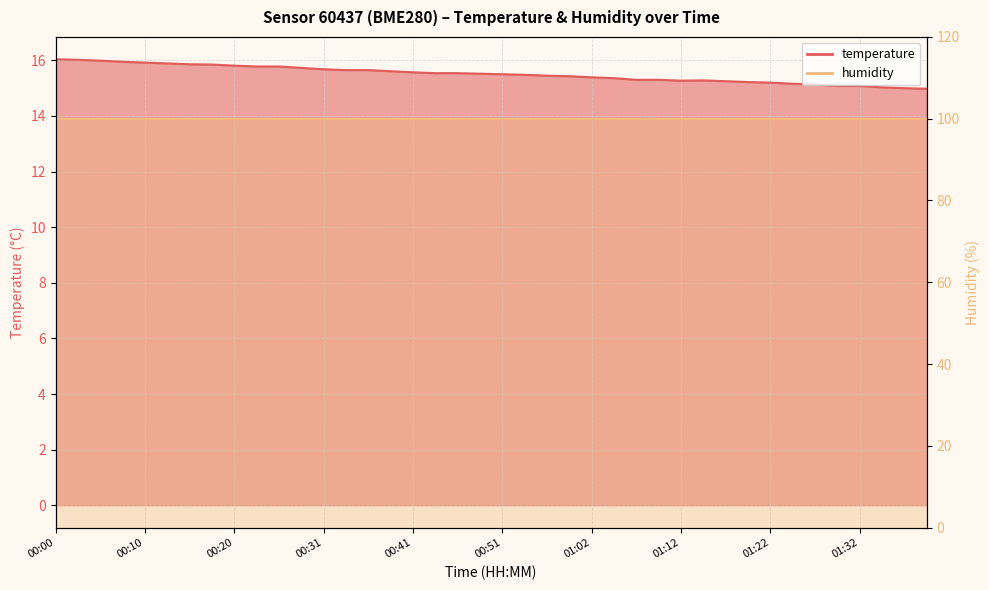

What is the value of the 35th point from the left?

15.1